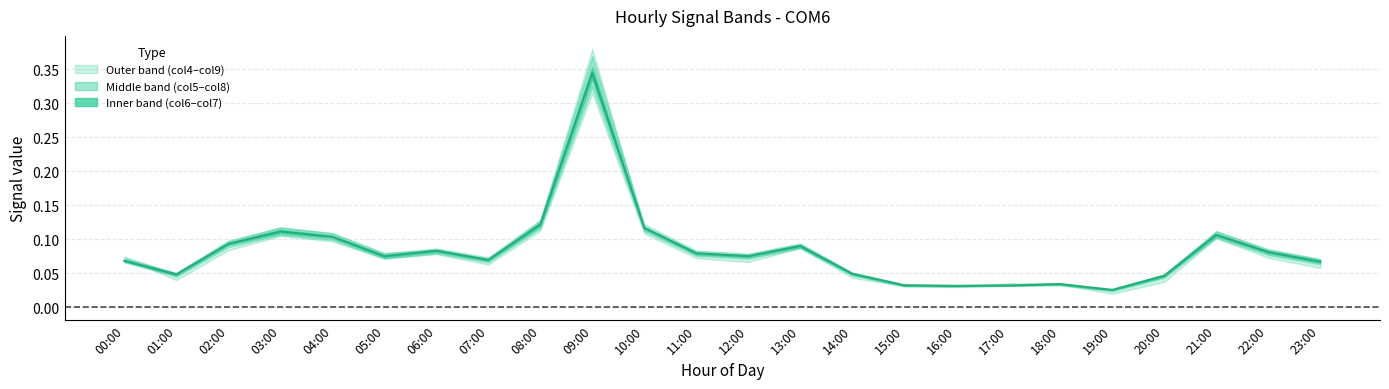

What is the sum of all values?

2.0